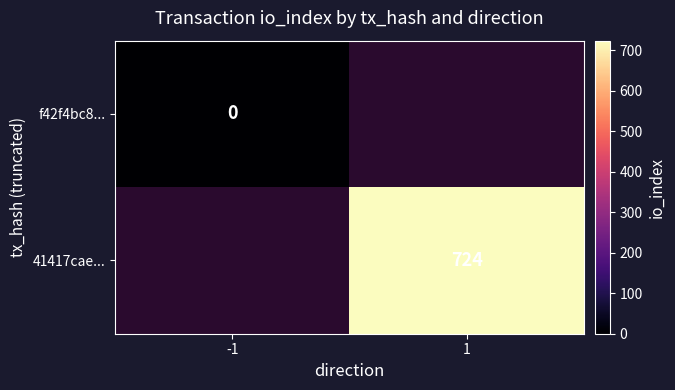

Is the value of 41417cae... at 1 greater than the value of f42f4bc8... at -1?

Yes